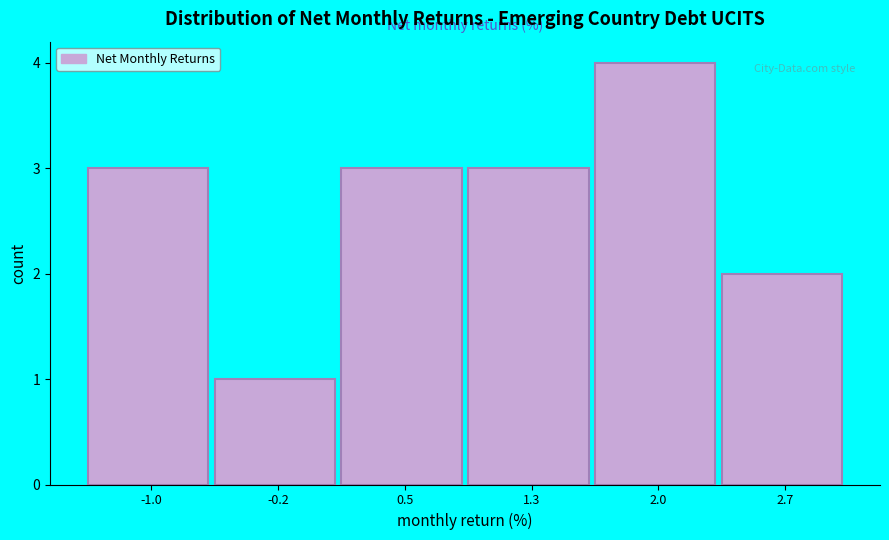

What is the height of the bar covering 0.1 to 0.9 on the x-axis? Neither the bar edges nor the heights are printed on the chart, so give them approximately, as read against the axes.

3